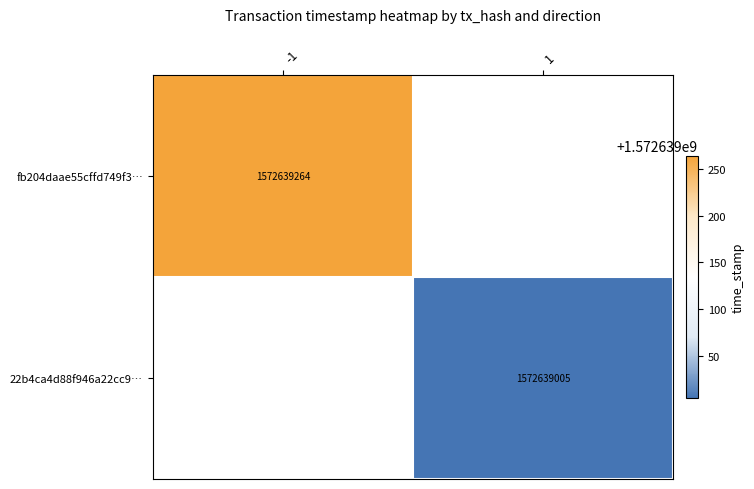

Reading left to right, what are all the values shown in this chart?

fb204daae55cffd749f36a2d3baa9315b83a7c5: -1	1572639264
22b4ca4d88f946a22cc92855e66f21834f827d7: 1	1572639005